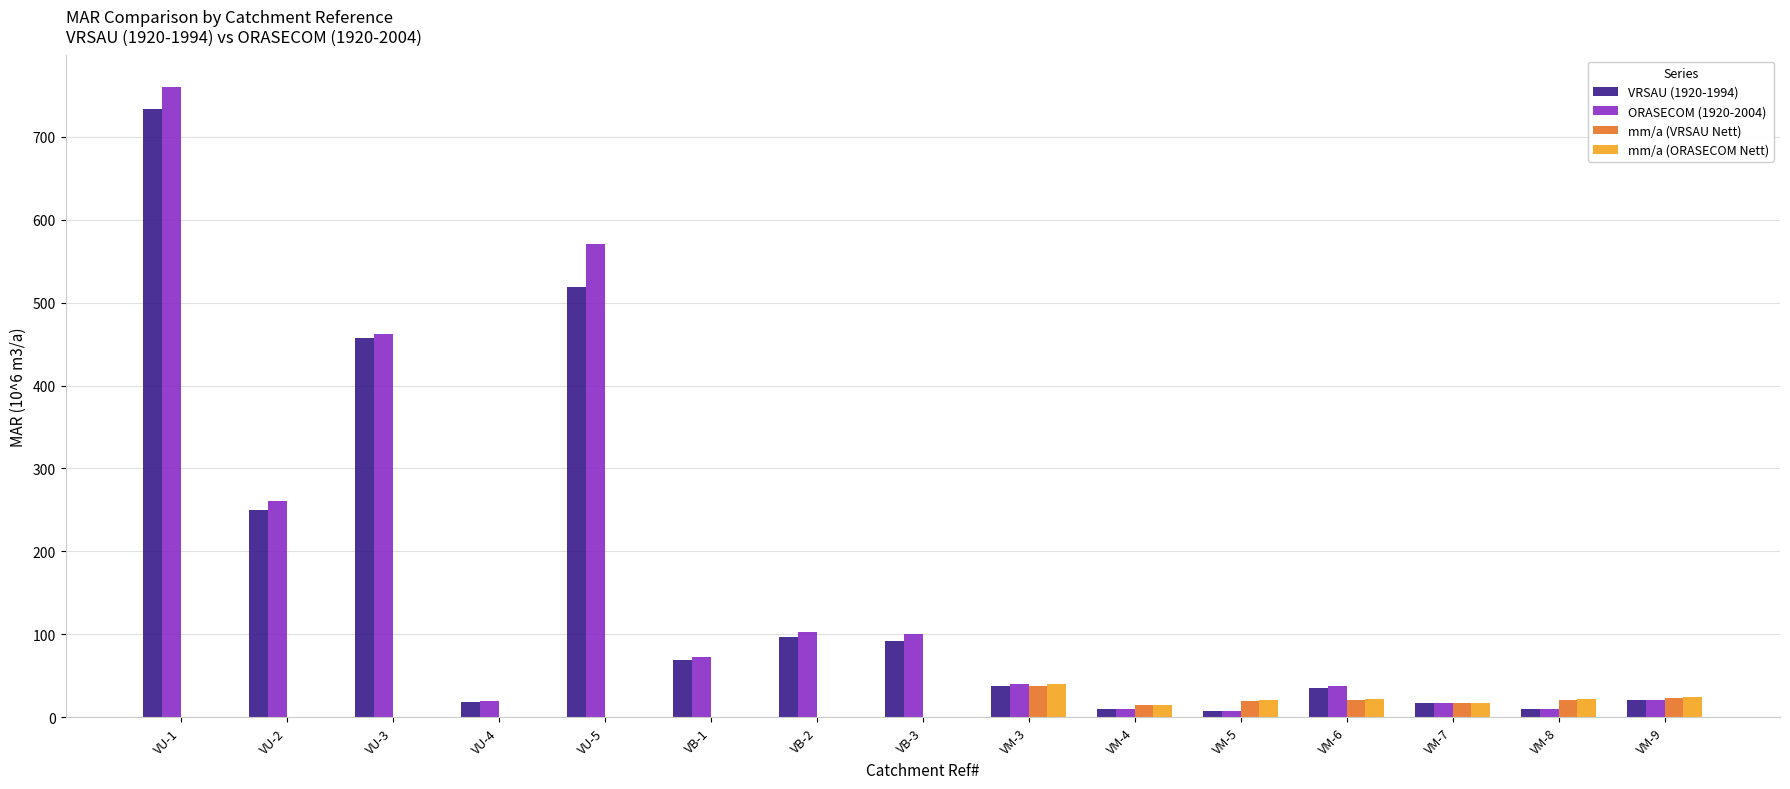

Which series changed the most between VU-1 and VM-3?

ORASECOM (1920-2004)